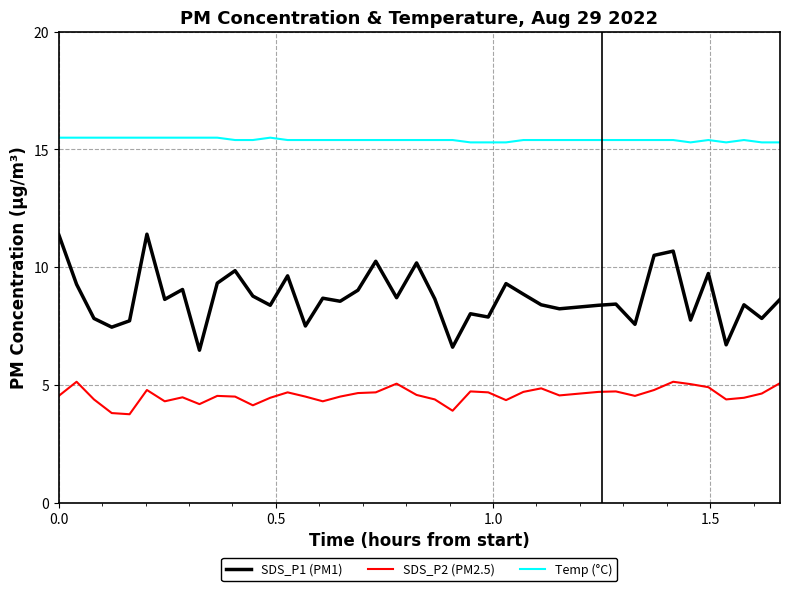

True or false: SDS_P1 (PM1) and SDS_P2 (PM2.5) intersect in this chart.

False